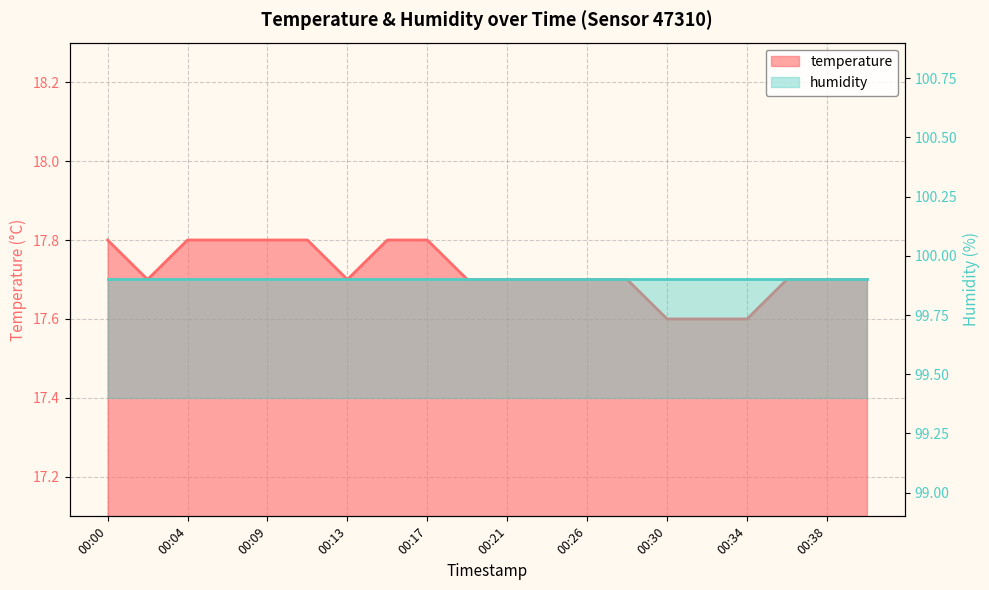

How many values are between 17 and 18?

20